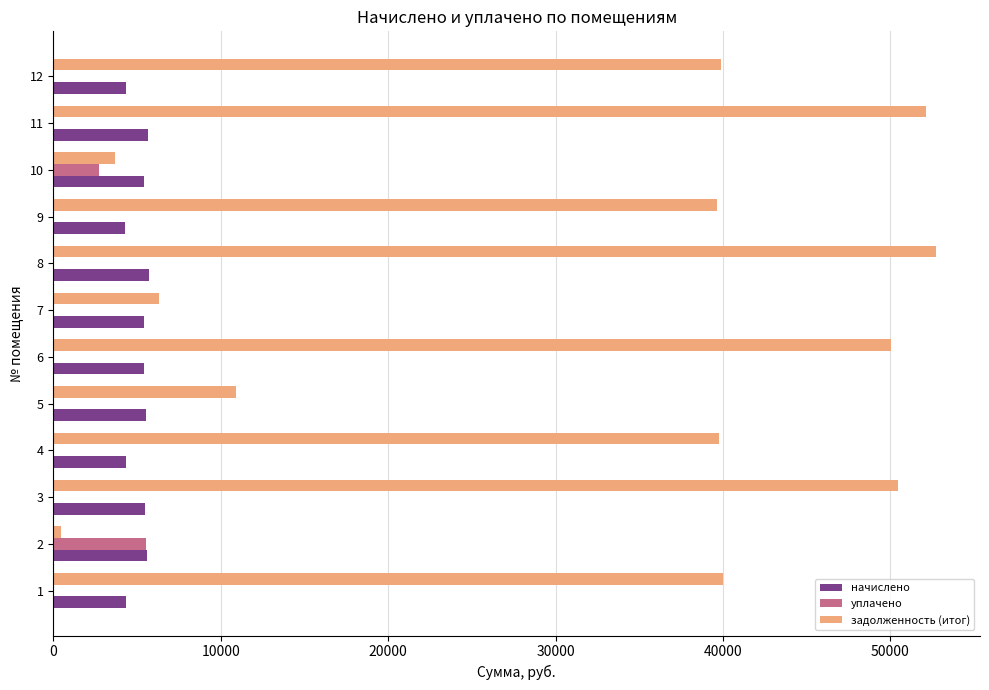

What is the spread (max minus min) of values at 7?

6329.9